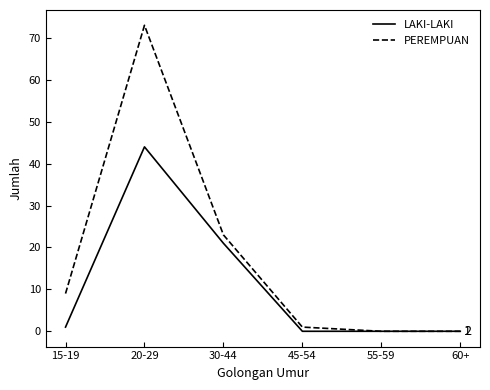

What are all the series names shown in the legend?

LAKI-LAKI, PEREMPUAN